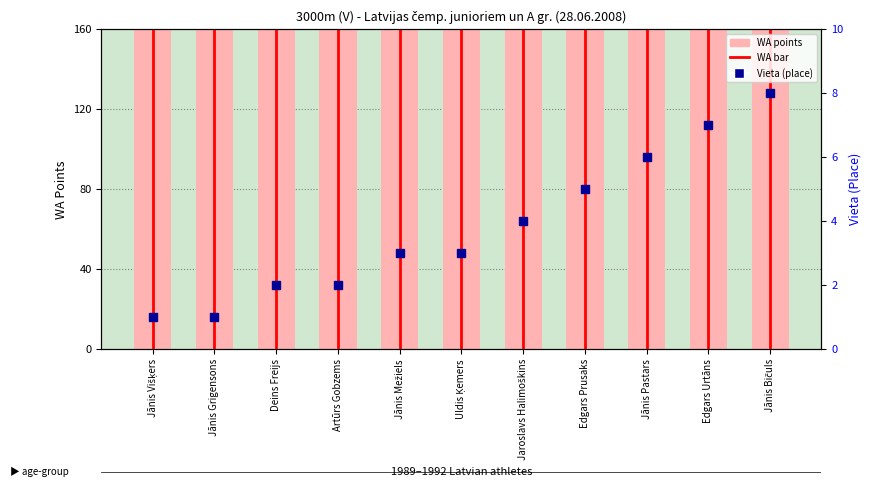

Reading left to right, transcribe all the data shown in this chart.

WA points: Jānis Višķers=748	Jānis Grigensons=605	Deins Freijs=638	Artūrs Gobzems=518	Jānis Mežiels=621	Uldis Ķemers=450	Jaroslavs Halimoškins=601	Edgars Prusaks=549	Jānis Pastars=515	Edgars Urtāns=429	Jānis Bičuls=403
Vieta (place): Jānis Višķers=1	Jānis Grigensons=1	Deins Freijs=2	Artūrs Gobzems=2	Jānis Mežiels=3	Uldis Ķemers=3	Jaroslavs Halimoškins=4	Edgars Prusaks=5	Jānis Pastars=6	Edgars Urtāns=7	Jānis Bičuls=8